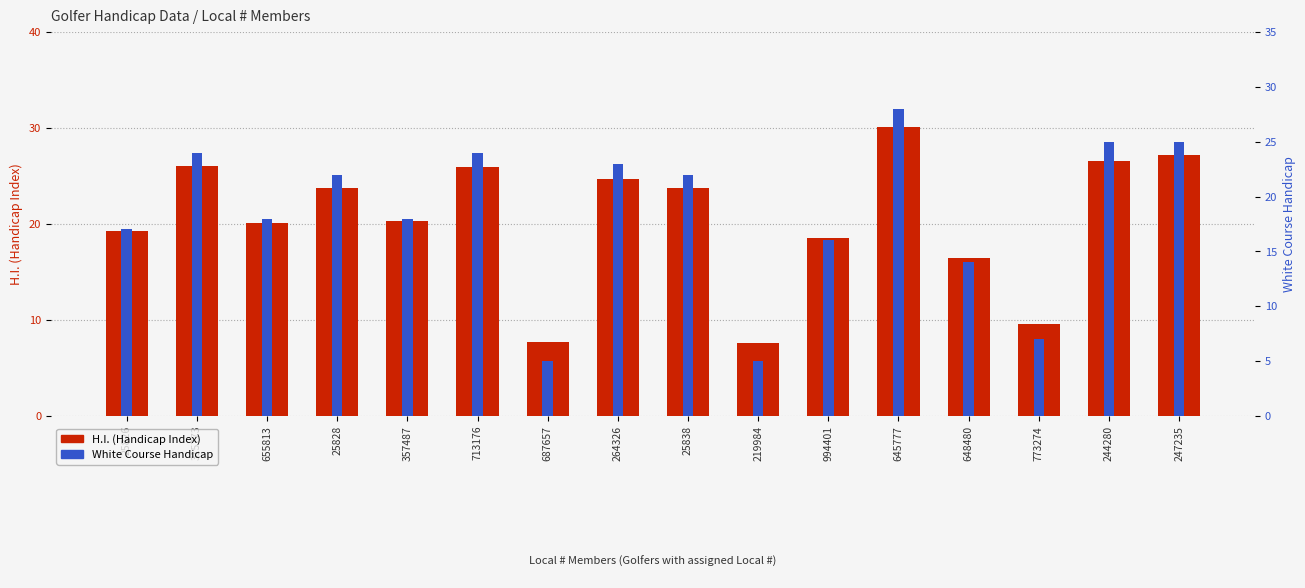

At how many categories does at least one series exceed 26?

3